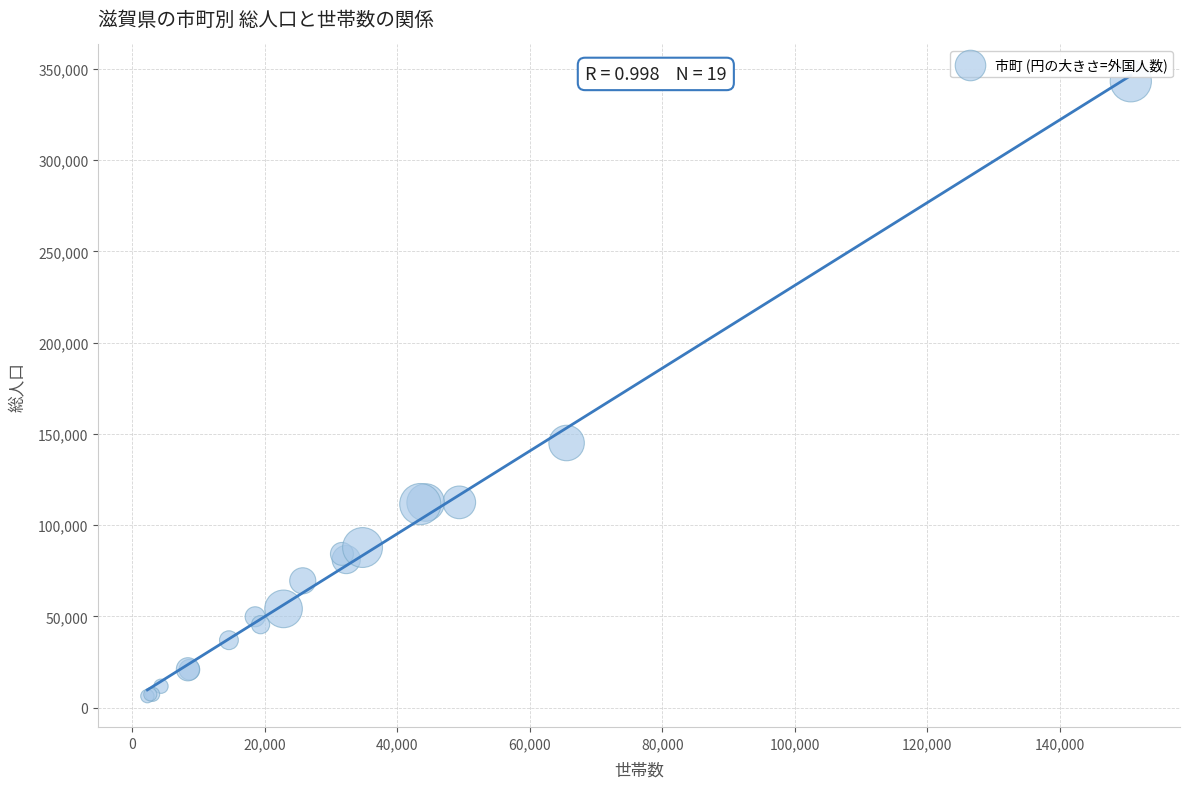

What Y value in the scatter plot is closest to 174760?

145000